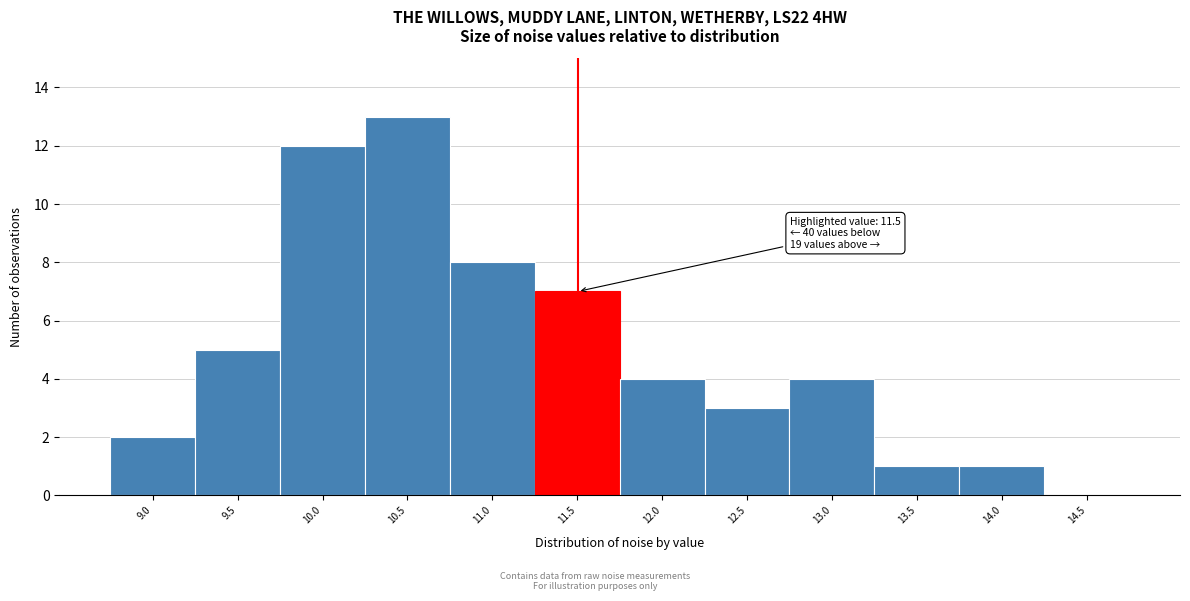

Reading left to right, what are all the values shown in this chart?

9.0=2	9.5=5	10.0=12	10.5=13	11.0=8	11.5=7	12.0=4	12.5=3	13.0=4	13.5=1	14.0=1	14.5=0